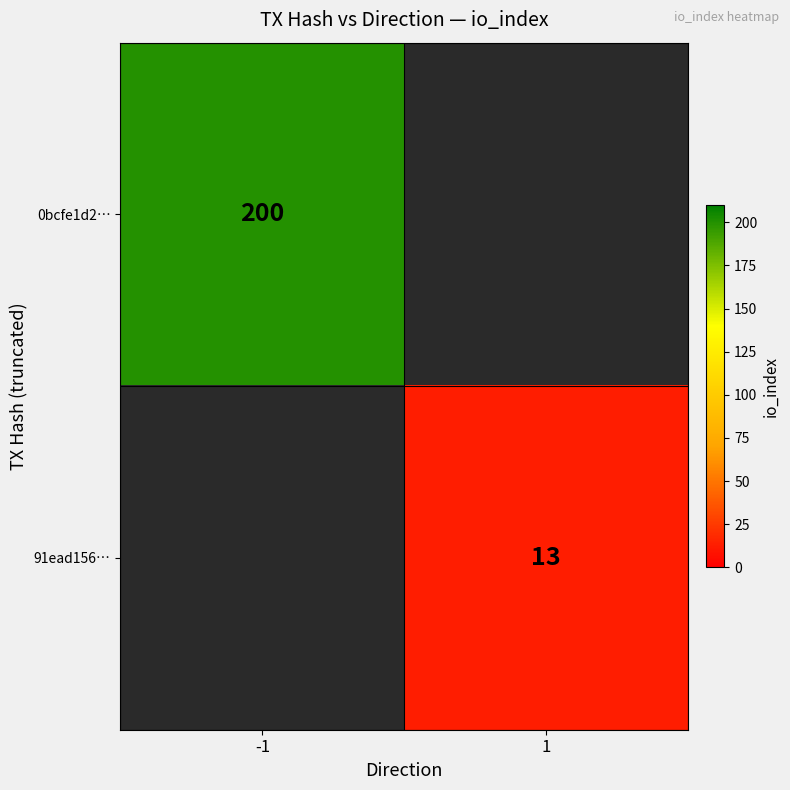

Is it true that 0bcfe1d2… equals 344 at -1?

False